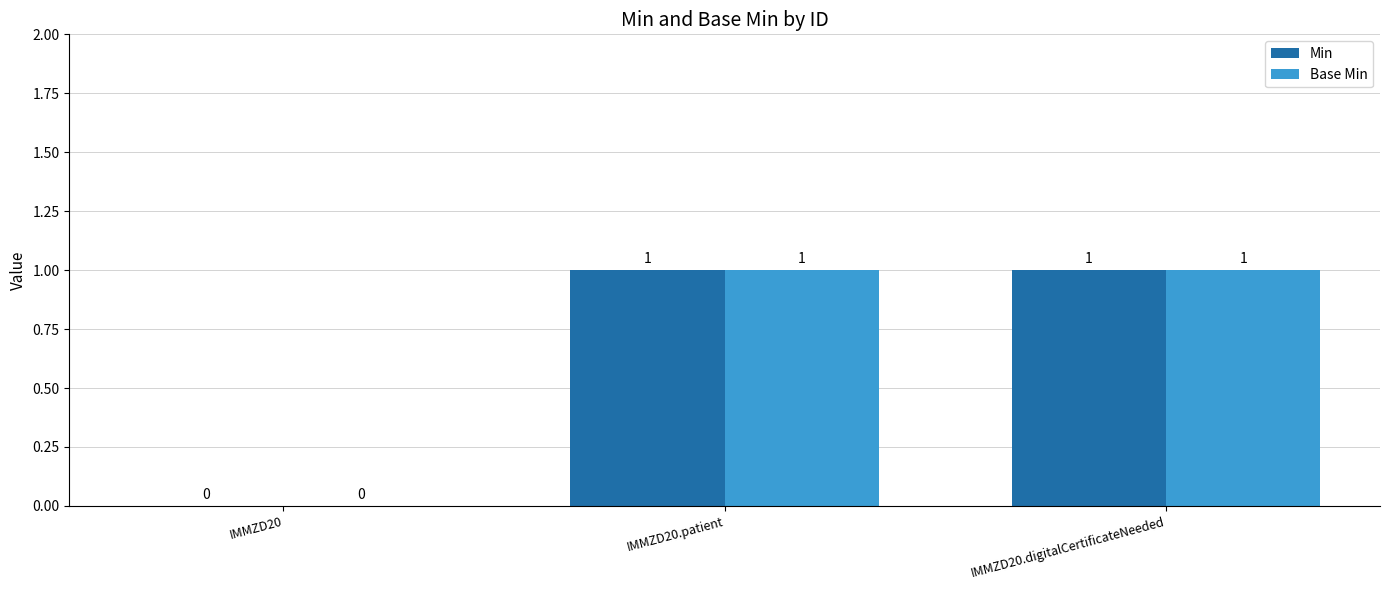

What is the average value of the Base Min series?

1